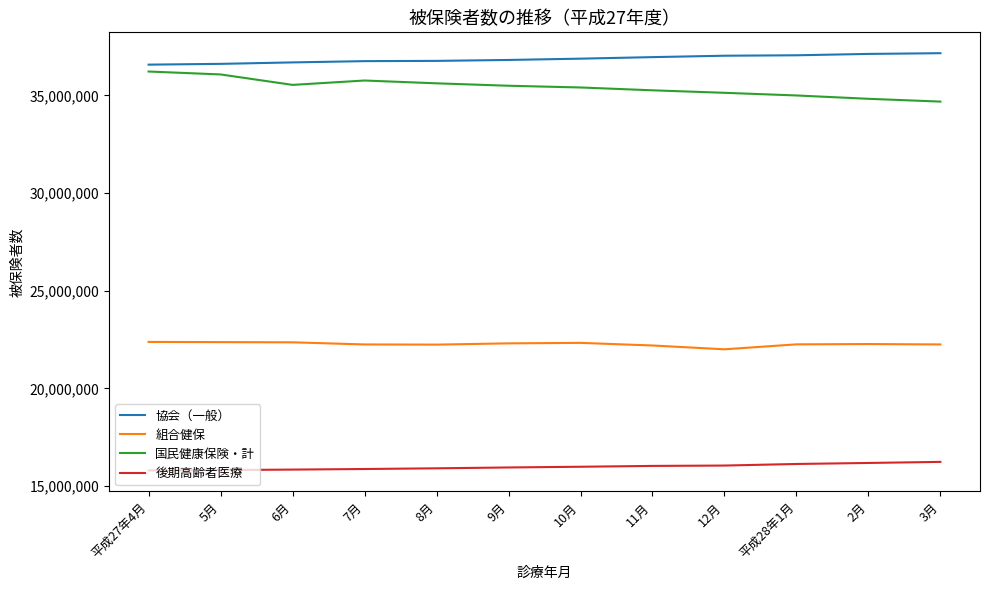

At 7月, list the series in order from largest to smallest.

協会（一般）, 国民健康保険・計, 組合健保, 後期高齢者医療